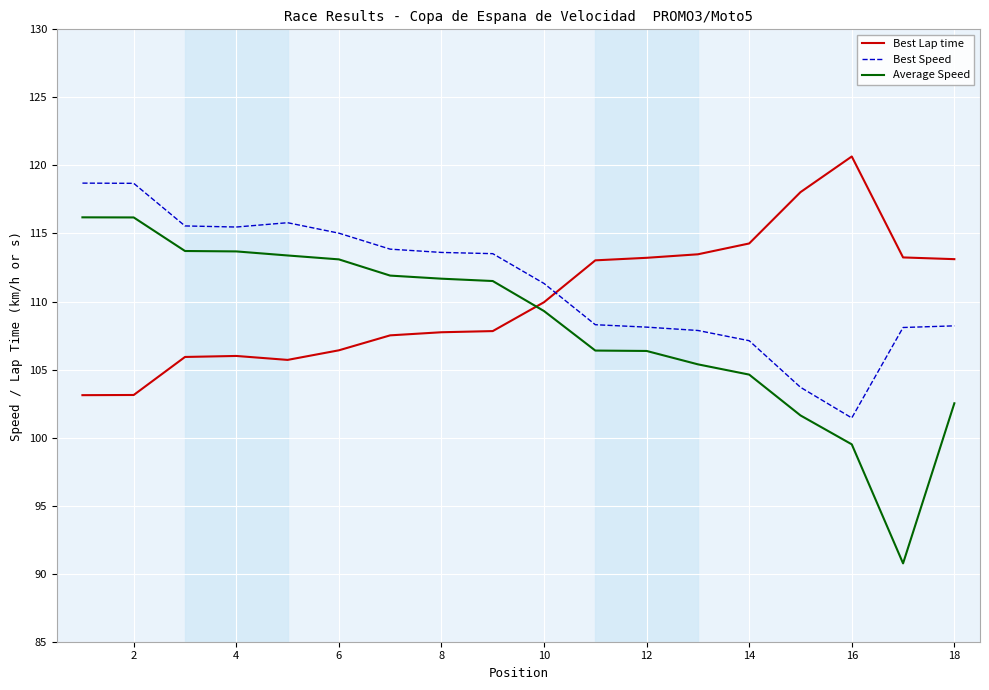

True or false: Best Speed and Average Speed intersect in this chart.

False